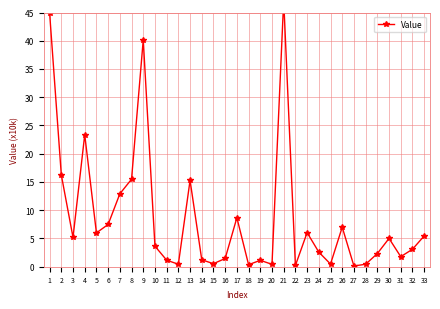

Is it true that the value at 3 is 5.2?

True